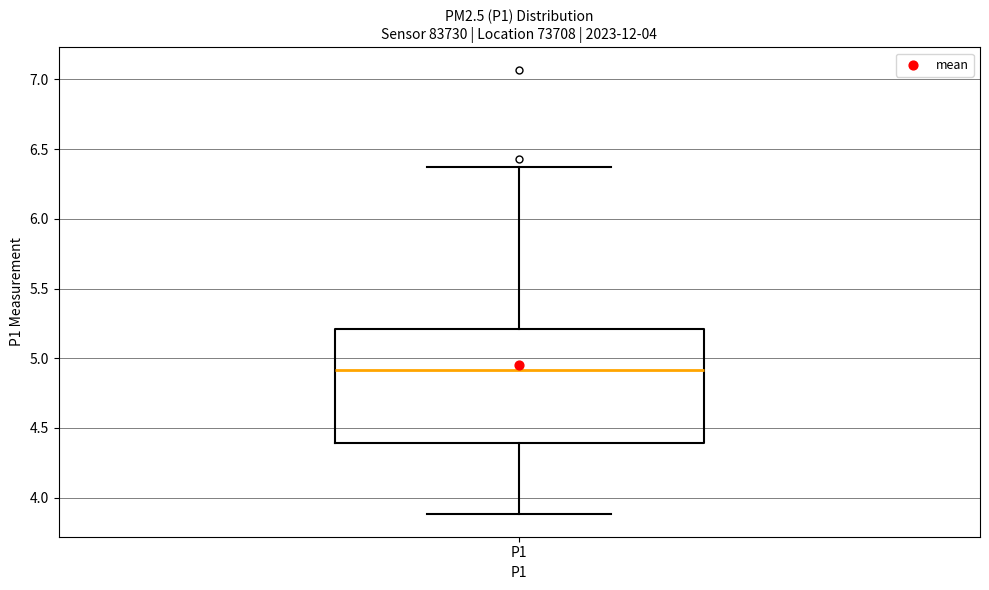

Where does the median line of the box for P1 sit on the y-axis? The values are not printed on the chart, so give them approximately, as read against the axis.

4.90